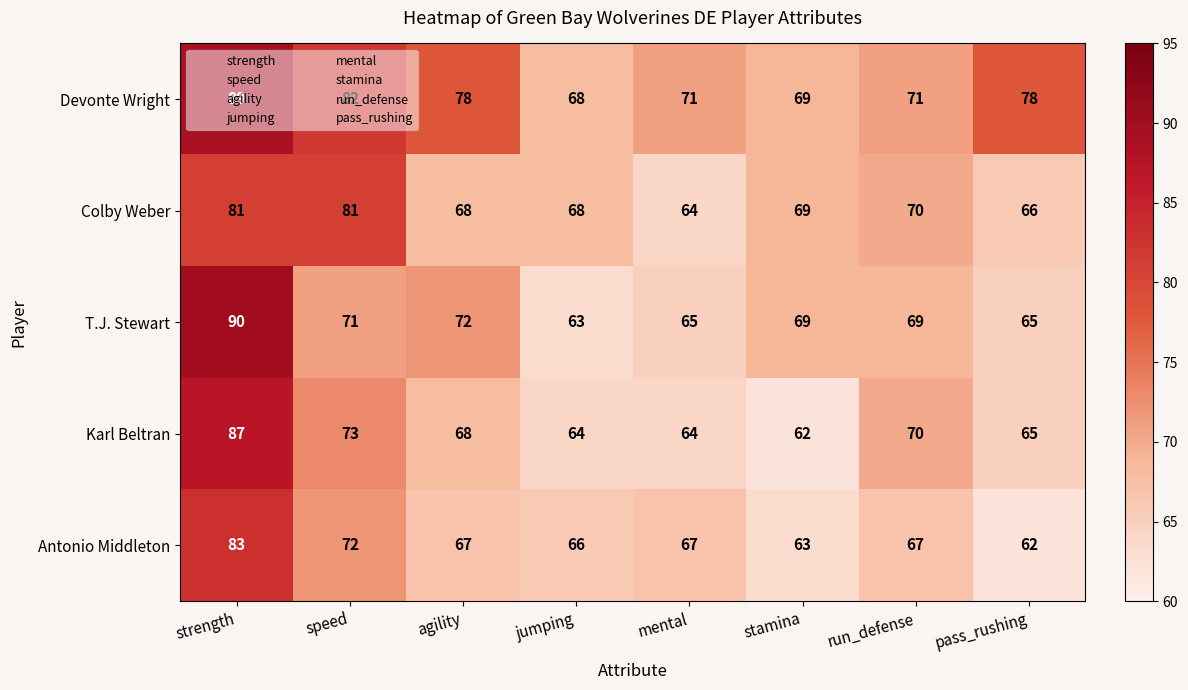

Where is T.J. Stewart nearest to the value 76?

agility